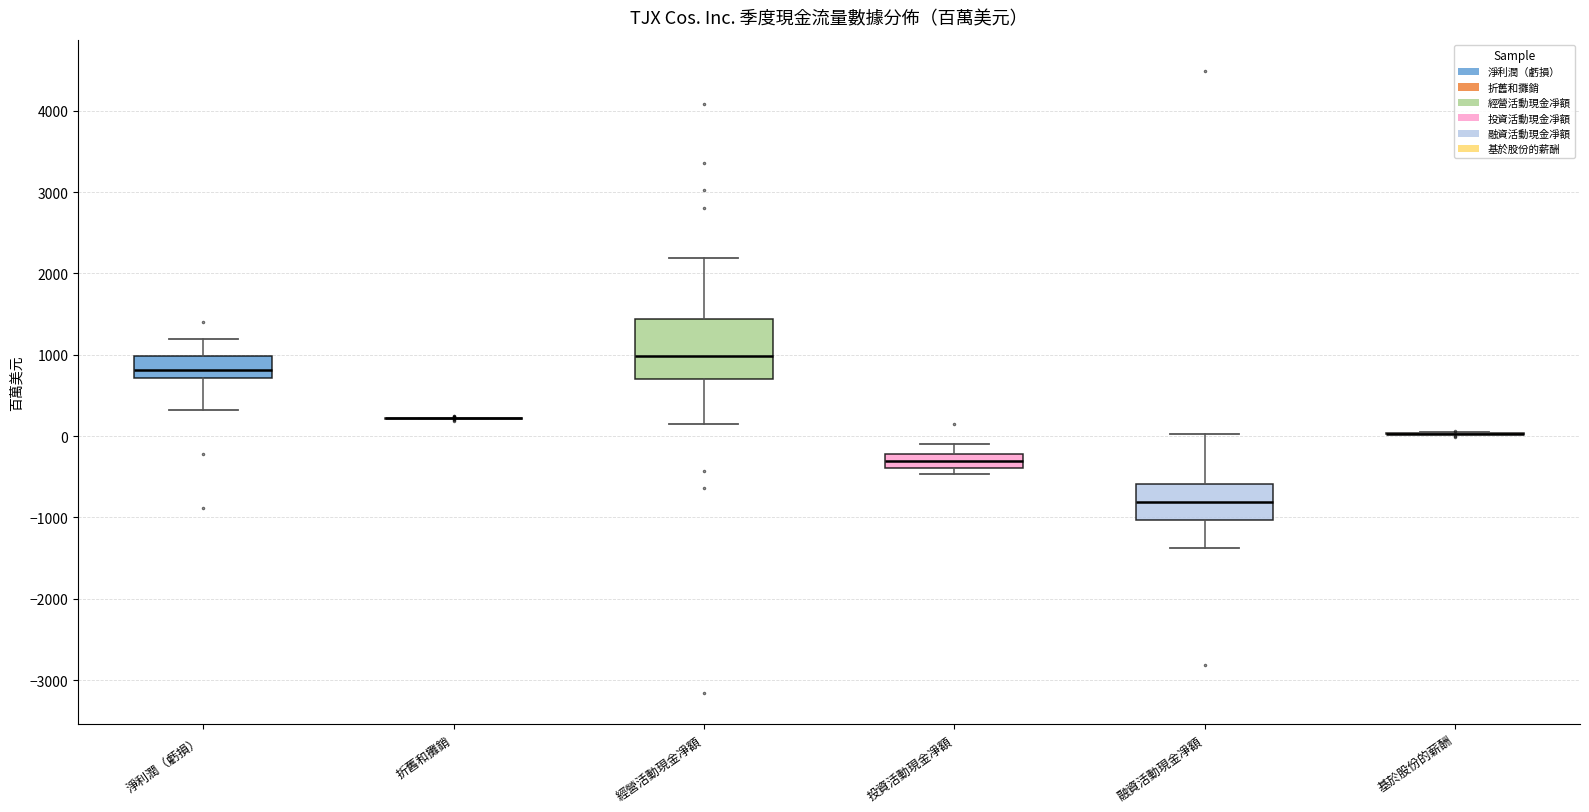

Reading left to right, read every box against the y-axis: the position of its median line, the range the box covers, and the ends of its whiskers. The values are not printed on the chart, so give them approximately, as read against the axis.

淨利潤（虧損）: median 800, box 700 to 1000, whiskers 300 to 1200
折舊和攤銷: box collapsed to a line at 200, whiskers 200 to 200
經營活動現金凈額: median 1000, box 700 to 1400, whiskers 100 to 2200
投資活動現金凈額: median -300, box -400 to -200, whiskers -500 to -100
融資活動現金凈額: median -800, box -1000 to -600, whiskers -1400 to 0
基於股份的薪酬: box collapsed to a line at 0, whiskers 0 to 100